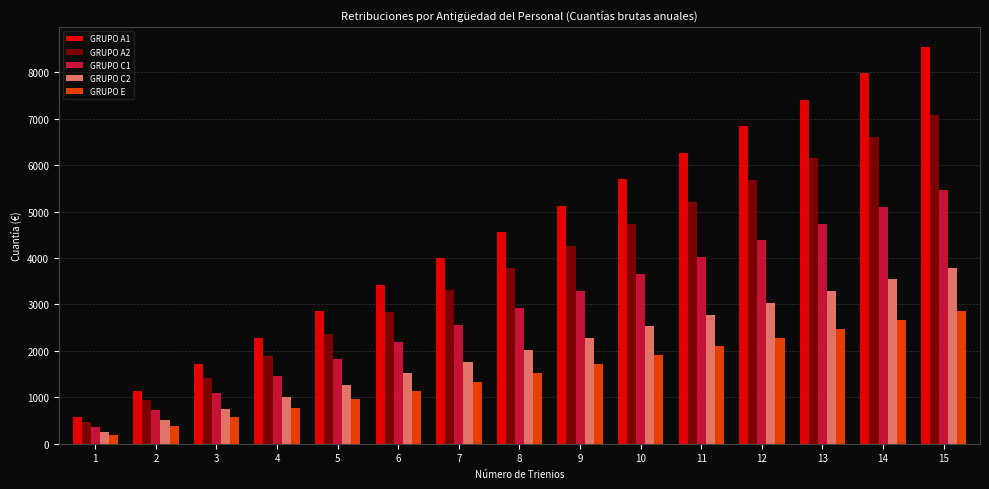

Which series changed the most between 11 and 15?

GRUPO A1